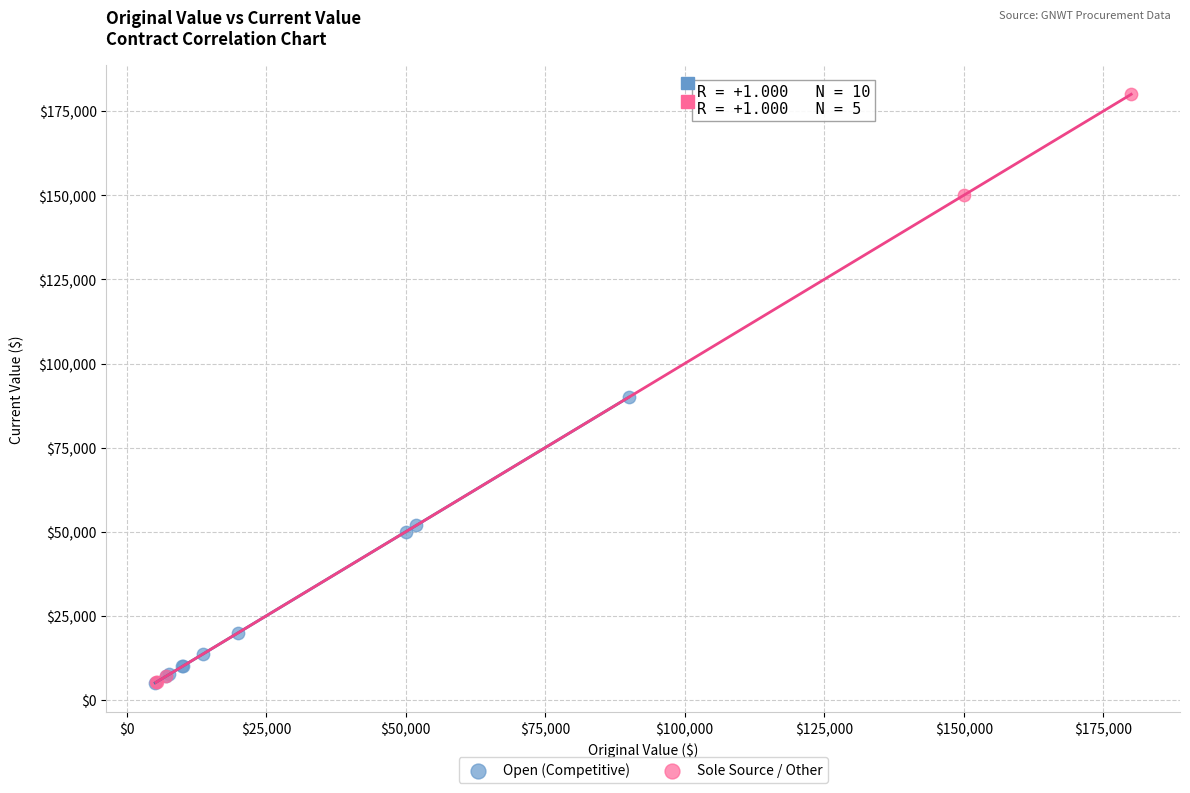

Which series has the largest Y range (max minus min)?

Sole Source / Other